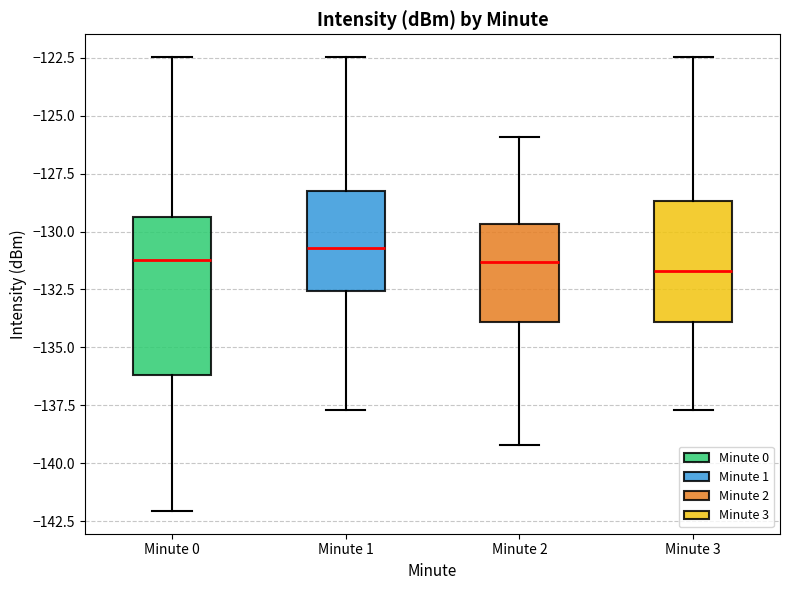

Reading left to right, read every box against the y-axis: the position of its median line, the range the box covers, and the ends of its whiskers. The values are not printed on the chart, so give them approximately, as read against the axis.

Minute 0: median -131.0, box -136.0 to -129.5, whiskers -142.0 to -122.5
Minute 1: median -130.5, box -132.5 to -128.5, whiskers -137.5 to -122.5
Minute 2: median -131.5, box -134.0 to -129.5, whiskers -139.0 to -126.0
Minute 3: median -131.5, box -134.0 to -128.5, whiskers -137.5 to -122.5